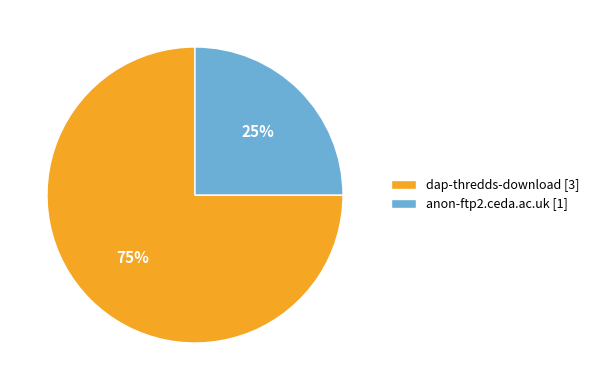

Do anon-ftp2.ceda.ac.uk and dap-thredds-download together represent more than half of the pie?

Yes